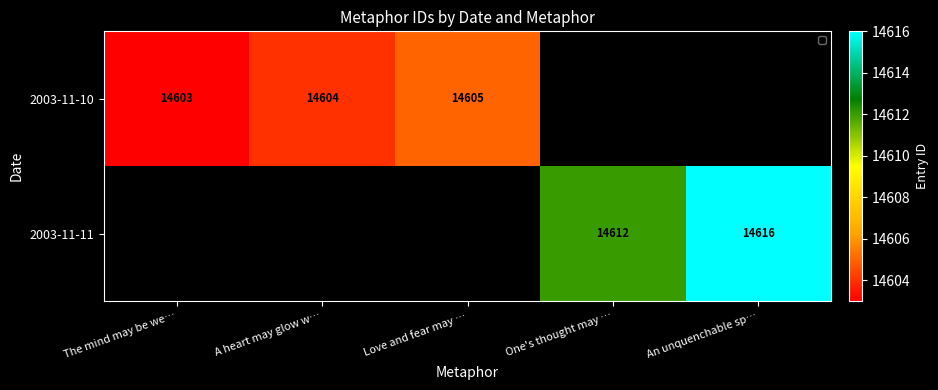

What is the sum of the 2003-11-11 values at An unquenchable sp… and One's thought may …?

29228